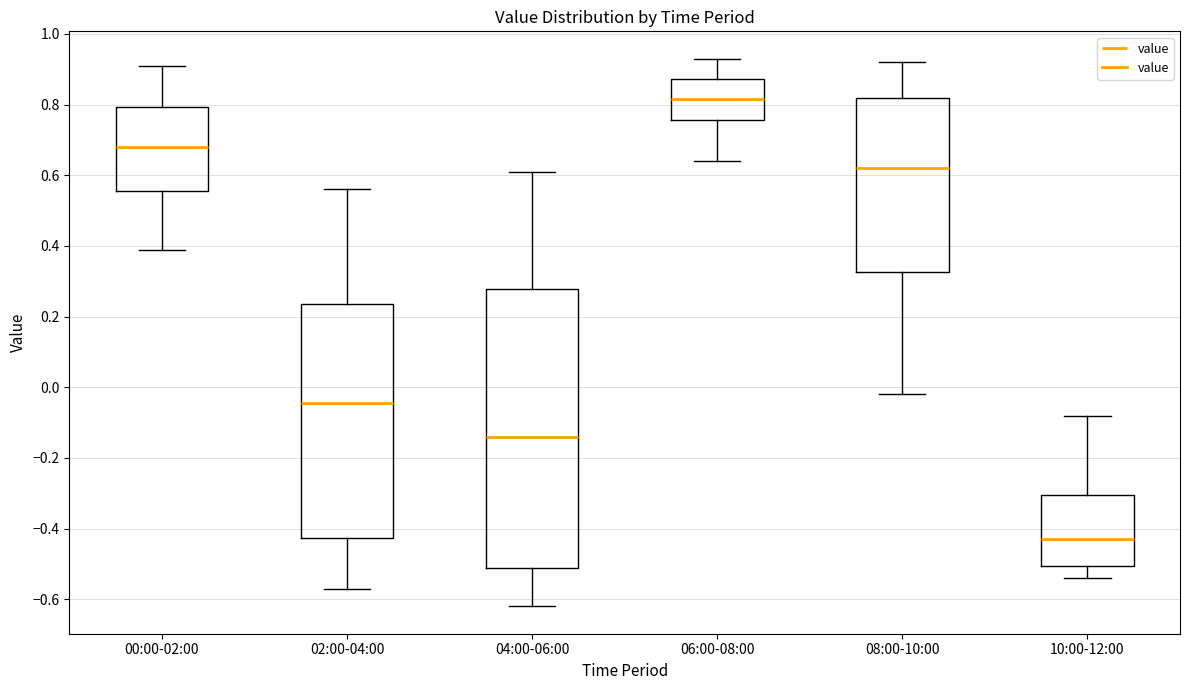

Reading left to right, transcribe this box plot: for each box, give where its median line is, the range the box spans, and where its two whiskers end, as read against the y-axis. The values are not printed on the chart, so give them approximately, as read against the axis.

00:00-02:00: median 0.68, box 0.56 to 0.80, whiskers 0.40 to 0.92
02:00-04:00: median -0.04, box -0.42 to 0.24, whiskers -0.56 to 0.56
04:00-06:00: median -0.14, box -0.52 to 0.28, whiskers -0.62 to 0.62
06:00-08:00: median 0.82, box 0.76 to 0.88, whiskers 0.64 to 0.94
08:00-10:00: median 0.62, box 0.32 to 0.82, whiskers -0.02 to 0.92
10:00-12:00: median -0.42, box -0.50 to -0.30, whiskers -0.54 to -0.08